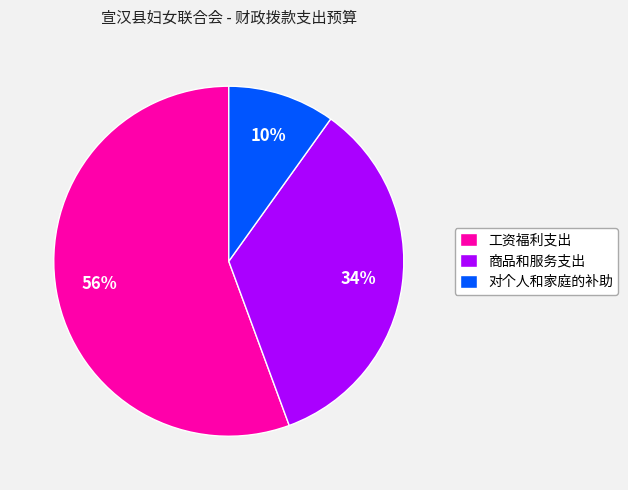

How many slices are in this pie chart?

3